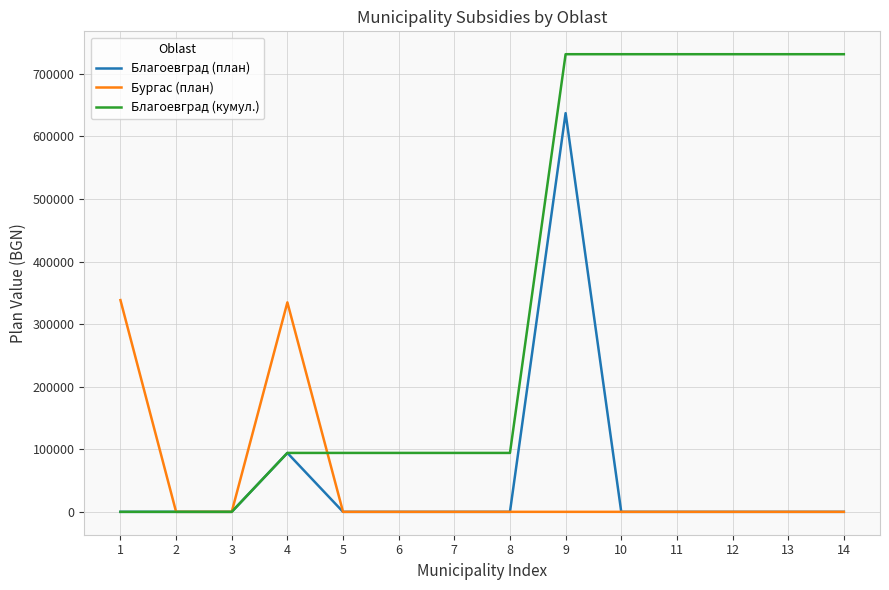

What is the sum of the Благоевград (кумул.) values at 14 and 2?

731534